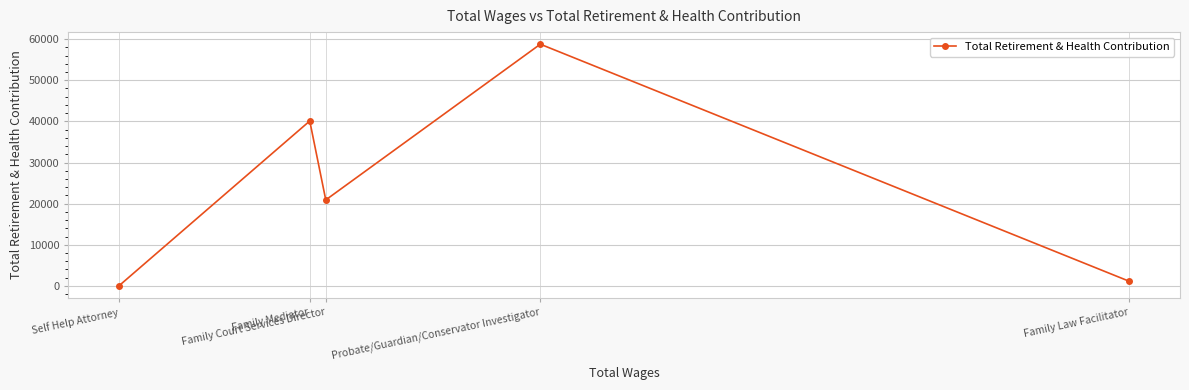

How many data points are above 20905?

2